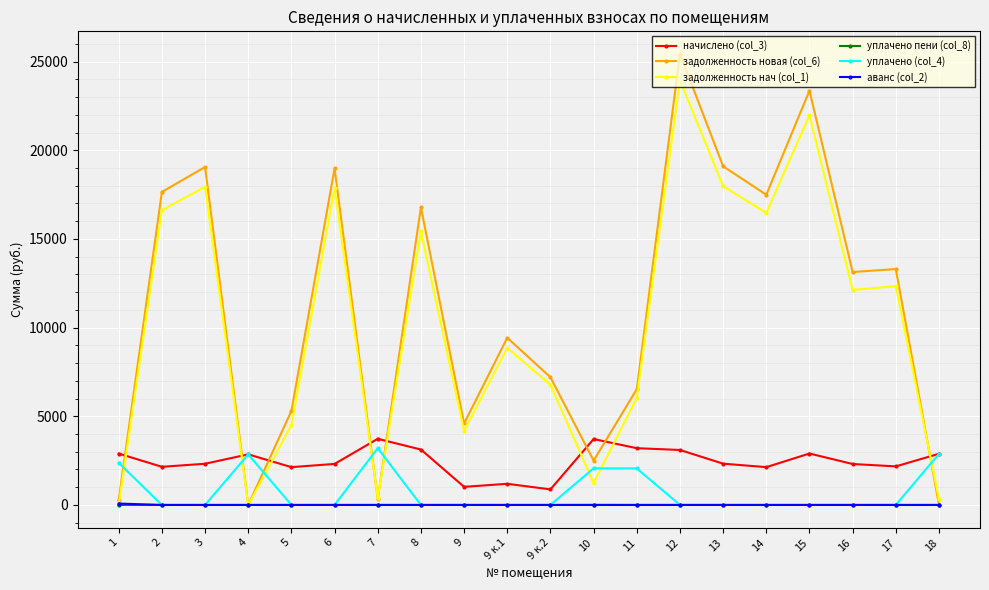

Which series changed the most between 3 and 7?

задолженность новая (col_6)